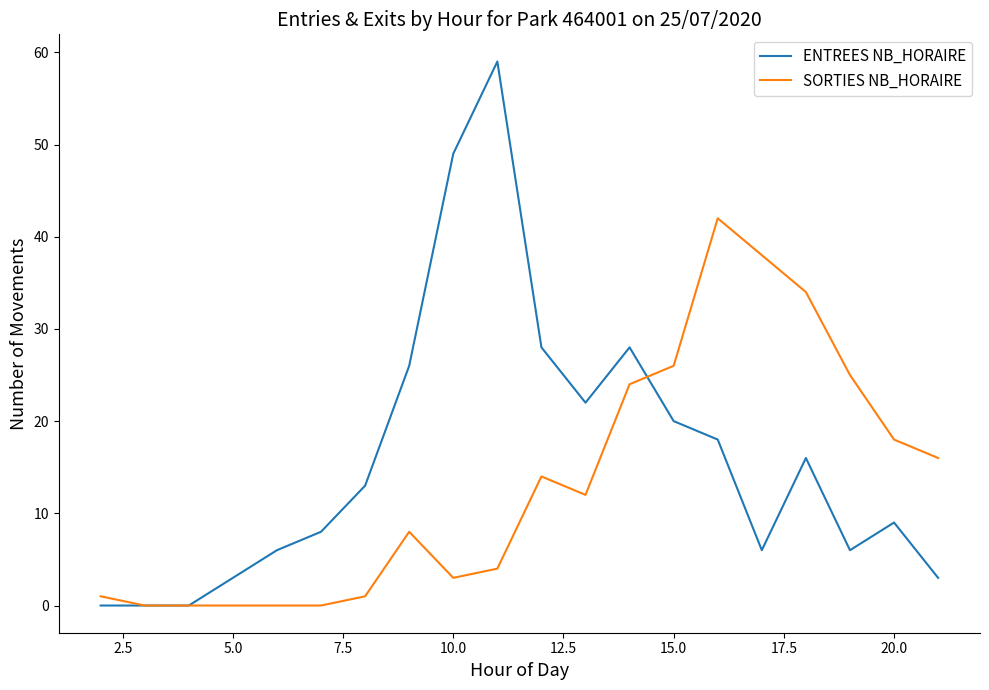

What is the maximum value shown in the chart?

59